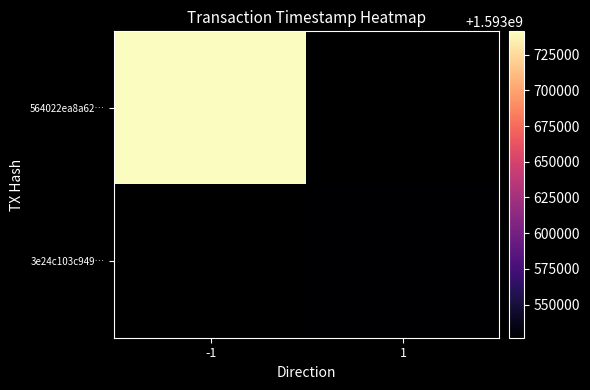

At which category does the chart reach its minimum across all series?

1